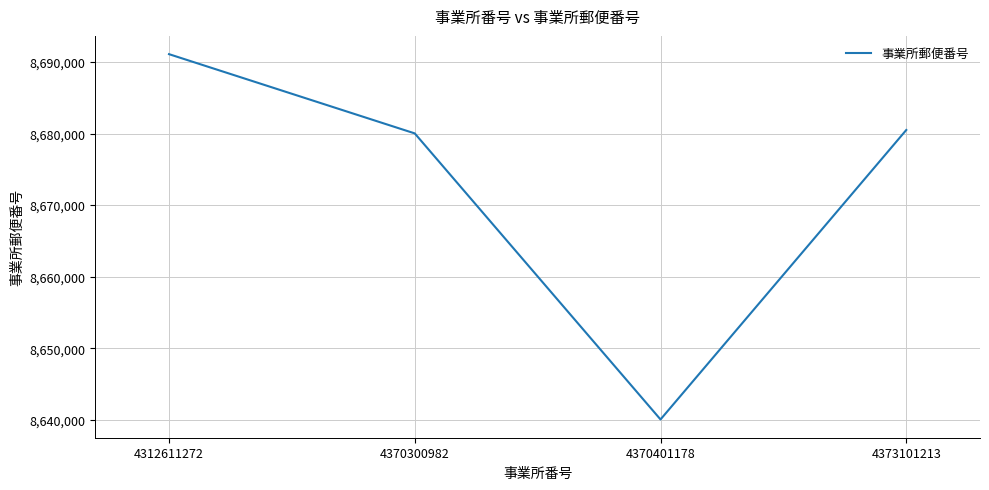

What is the smallest value displayed?

8640041